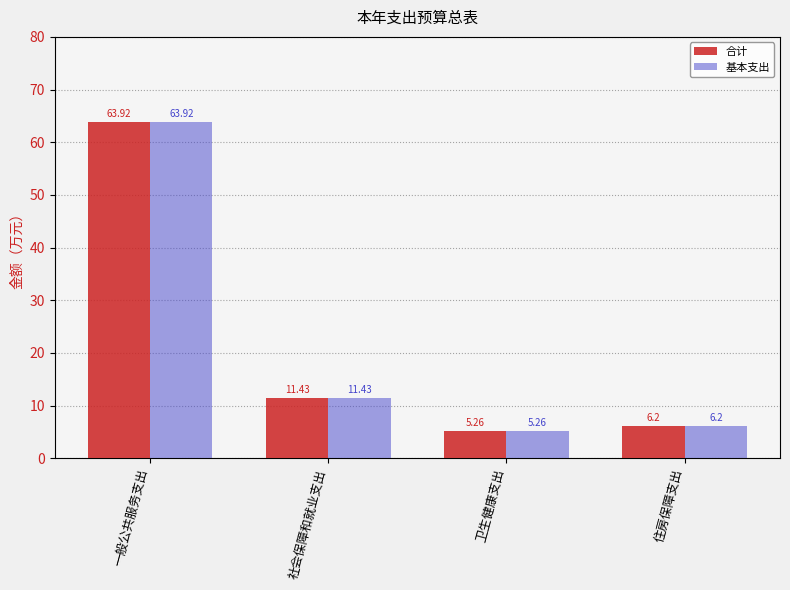

What is the total value across all series at 卫生健康支出?

10.5